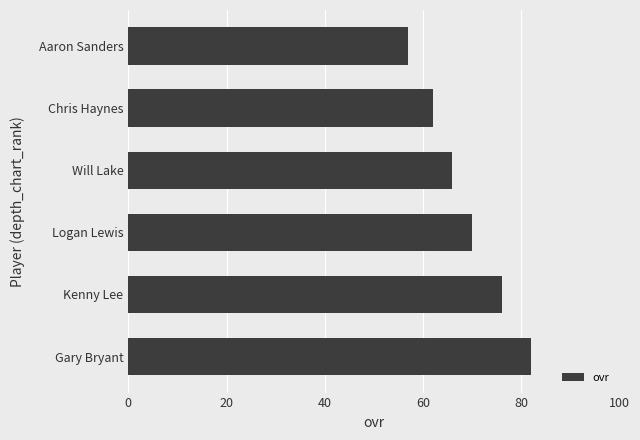

Reading top to bottom, what are all the values shown in this chart?

Aaron Sanders=57	Chris Haynes=62	Will Lake=66	Logan Lewis=70	Kenny Lee=76	Gary Bryant=82